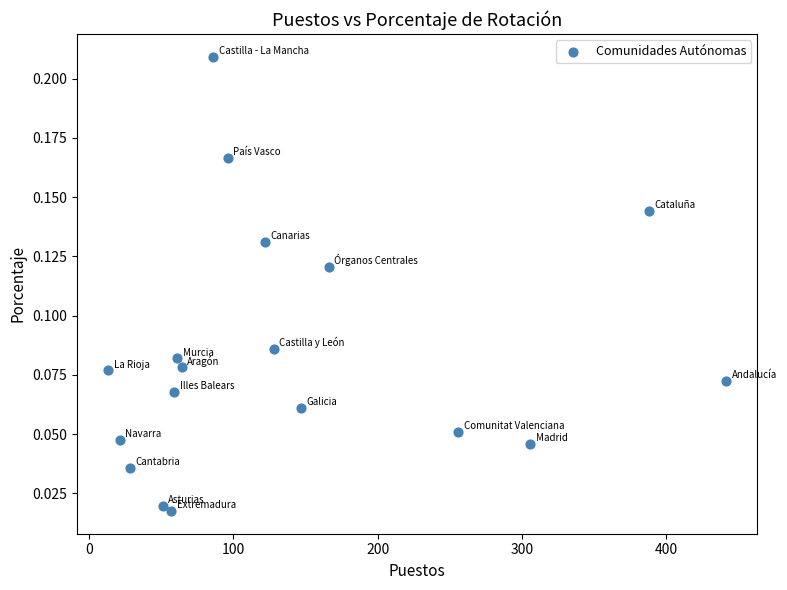

What is the range of X values (max minus min)?

429.0